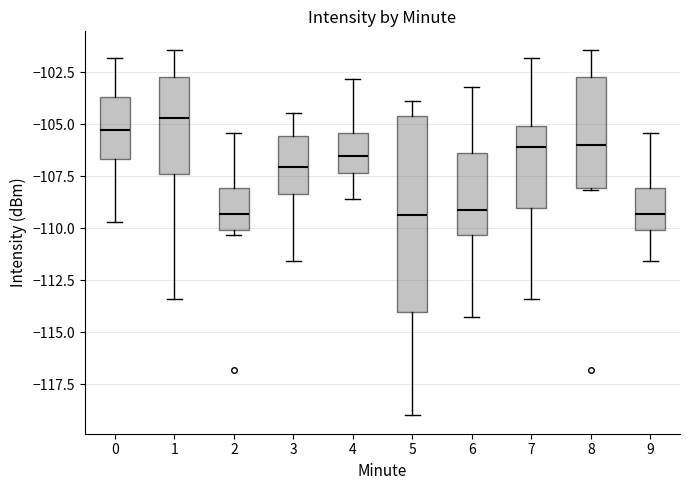

Reading left to right, read every box against the y-axis: the position of its median line, the range the box covers, and the ends of its whiskers. The values are not printed on the chart, so give them approximately, as read against the axis.

0: median -105.5, box -106.5 to -103.5, whiskers -109.5 to -102.0
1: median -104.5, box -107.5 to -102.5, whiskers -113.5 to -101.5
2: median -109.5, box -110.0 to -108.0, whiskers -110.5 to -105.5
3: median -107.0, box -108.5 to -105.5, whiskers -111.5 to -104.5
4: median -106.5, box -107.5 to -105.5, whiskers -108.5 to -103.0
5: median -109.5, box -114.0 to -104.5, whiskers -119.0 to -104.0
6: median -109.0, box -110.5 to -106.5, whiskers -114.5 to -103.0
7: median -106.0, box -109.0 to -105.0, whiskers -113.5 to -102.0
8: median -106.0, box -108.0 to -102.5, whiskers -108.0 to -101.5
9: median -109.5, box -110.0 to -108.0, whiskers -111.5 to -105.5